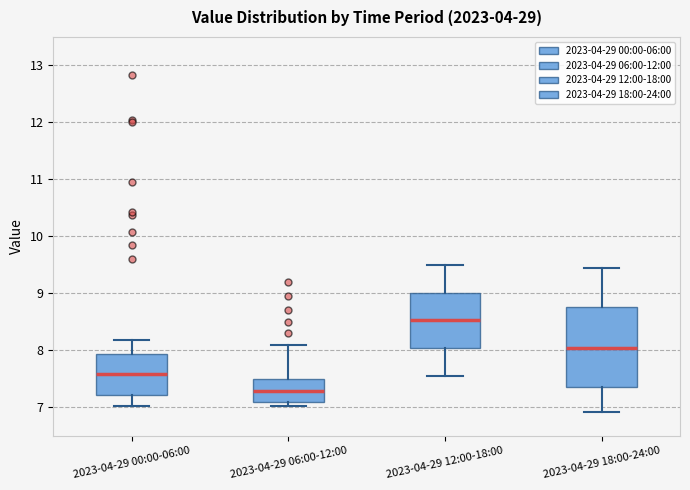

Where does the median line of the box for 2023-04-29 18:00-24:00 sit on the y-axis? The values are not printed on the chart, so give them approximately, as read against the axis.

8.0